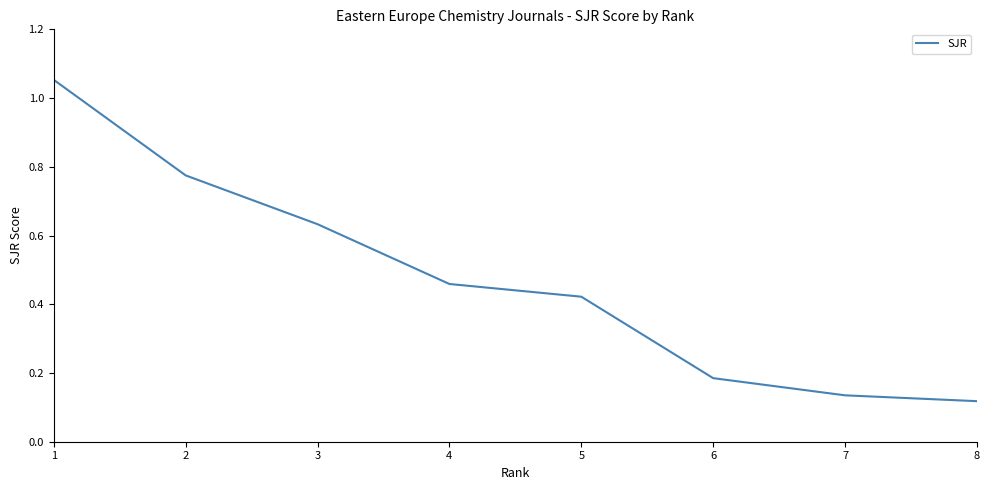

The chart shows a value of 0.3 at 2. True or false?

False